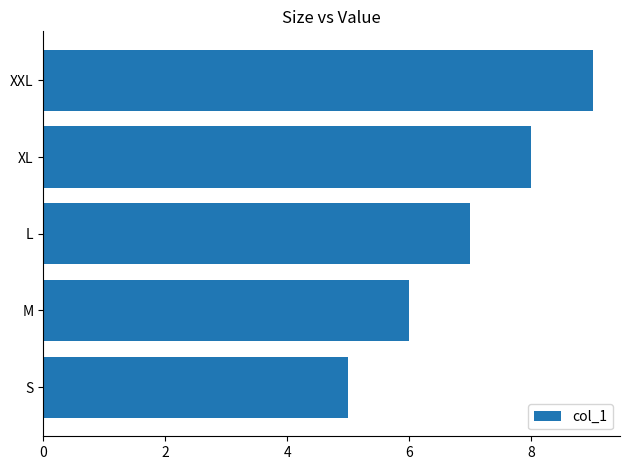

Reading bottom to top, list all the values displayed in this chart.

S=5	M=6	L=7	XL=8	XXL=9